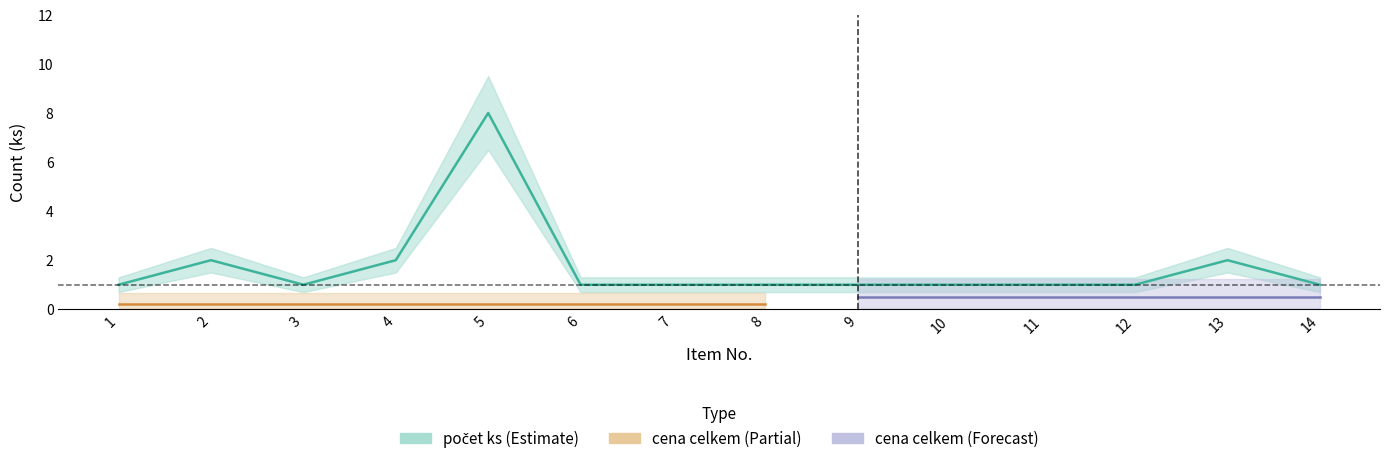

Does the chart have visible grid lines?

No